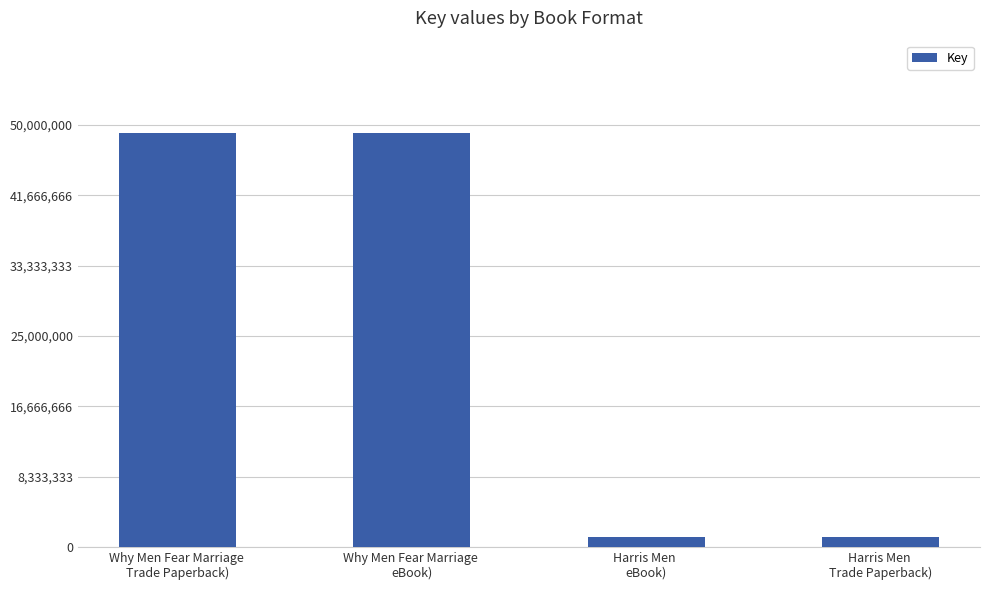

What is the value of the 2nd bar from the left?

49050030